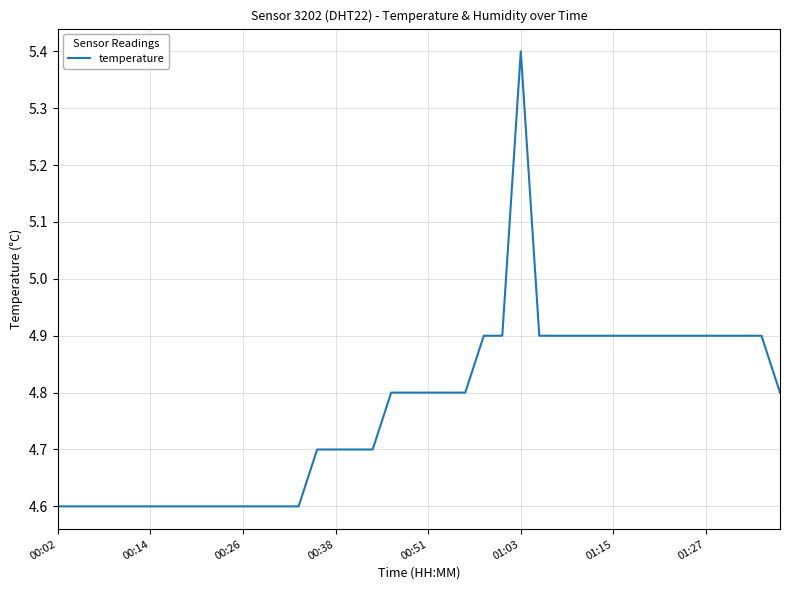

What is the maximum value shown in the chart?

5.4